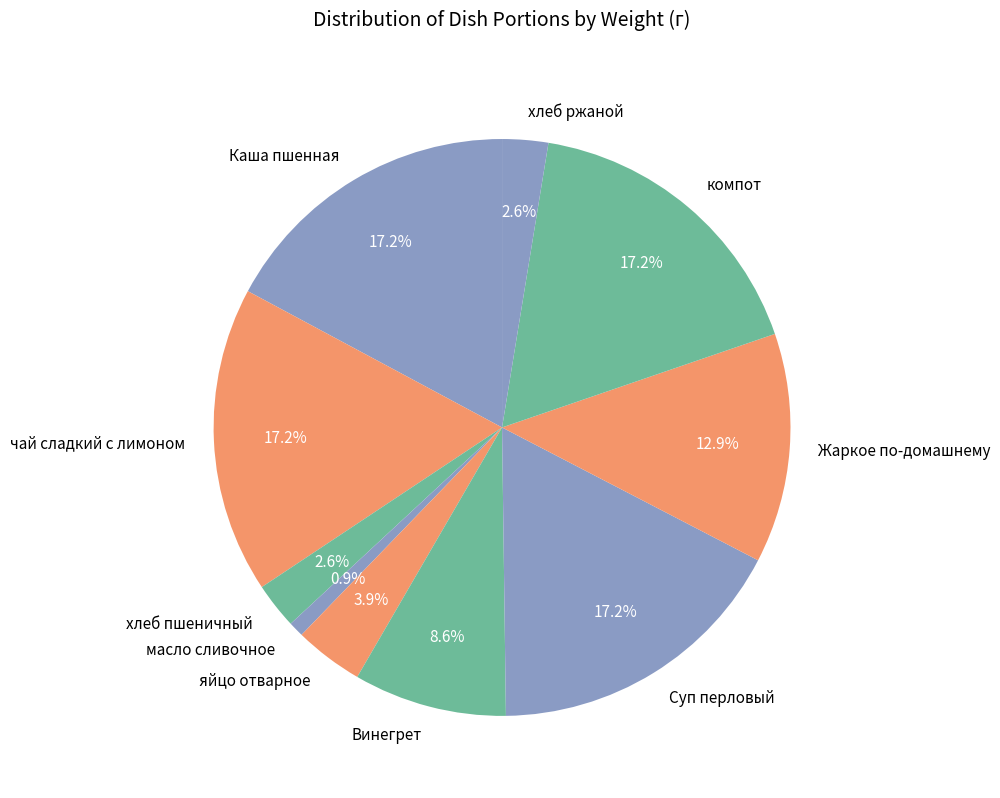

To the nearest percent, what is the difference between the Каша пшенная and яйцо отварное slice percentages?

13%